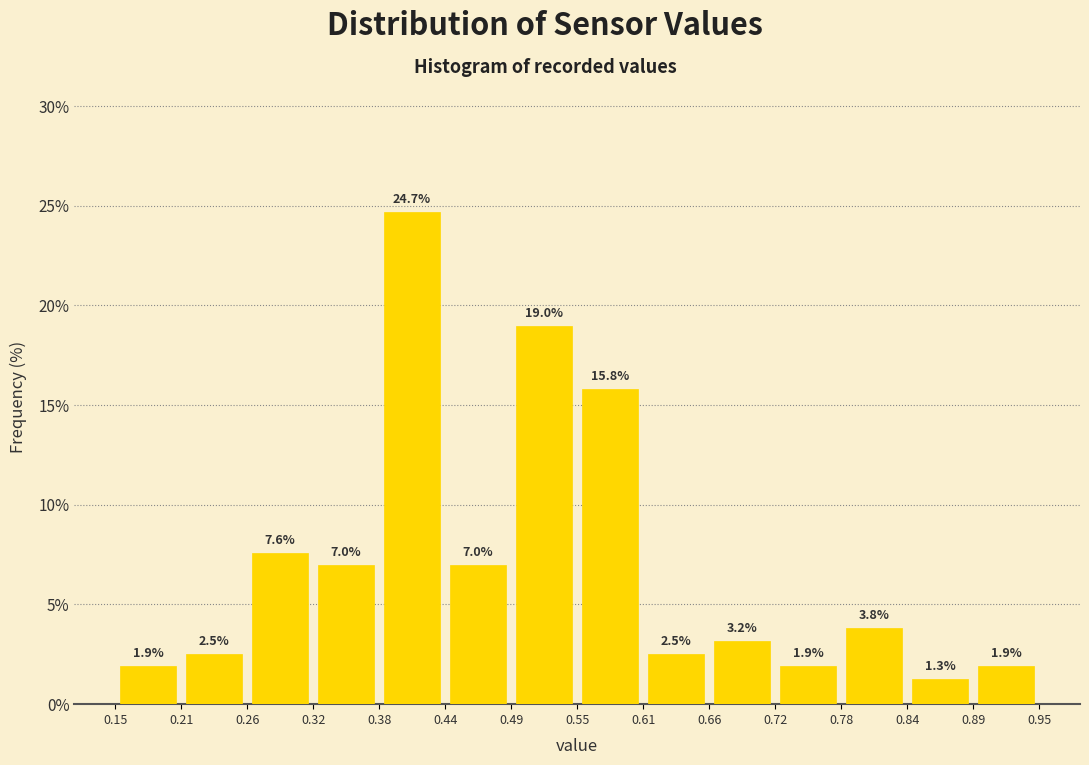

Which range on the x-axis has the tallest bar?

0.38 to 0.44